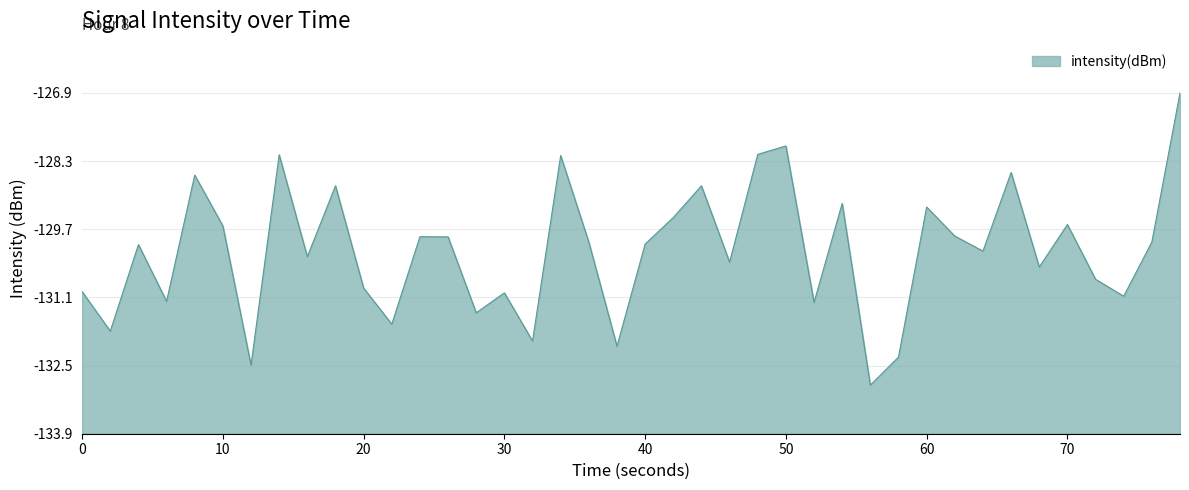

Is this an area chart (filled region under the line)?

Yes